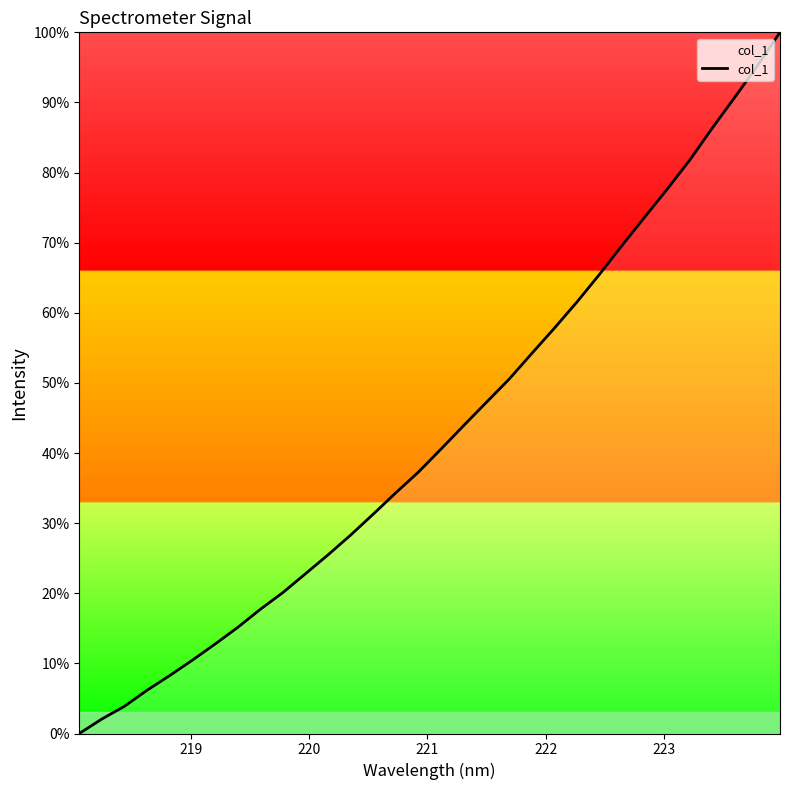

What is the greatest value displayed?

100.0